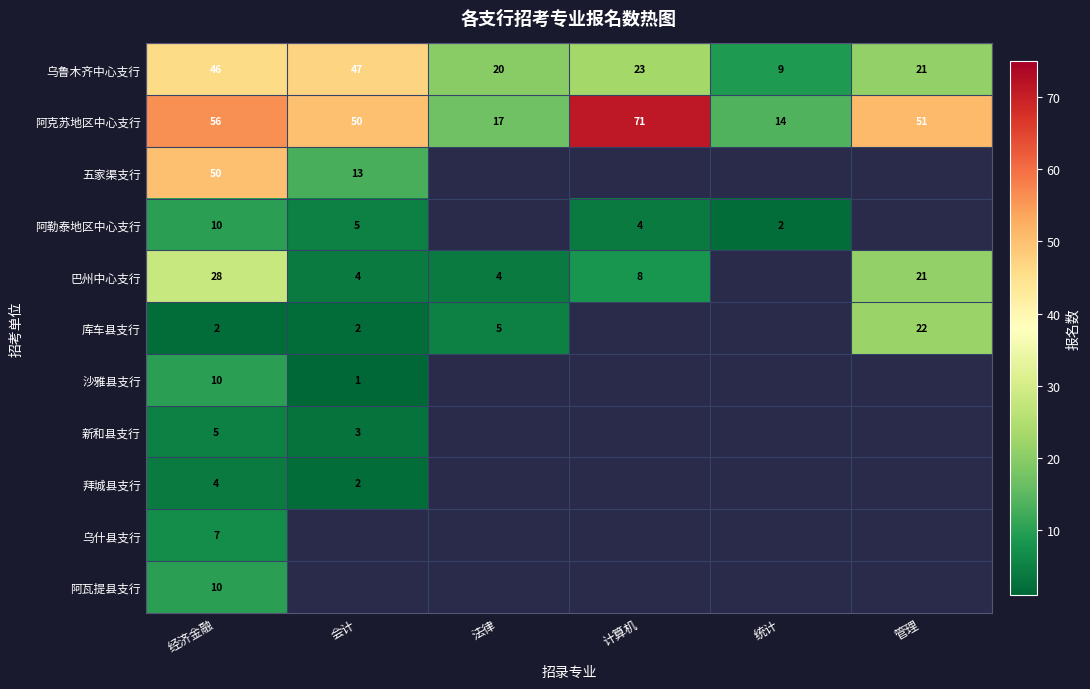

The value of 巴州中心支行 at 法律 is 6. True or false?

False